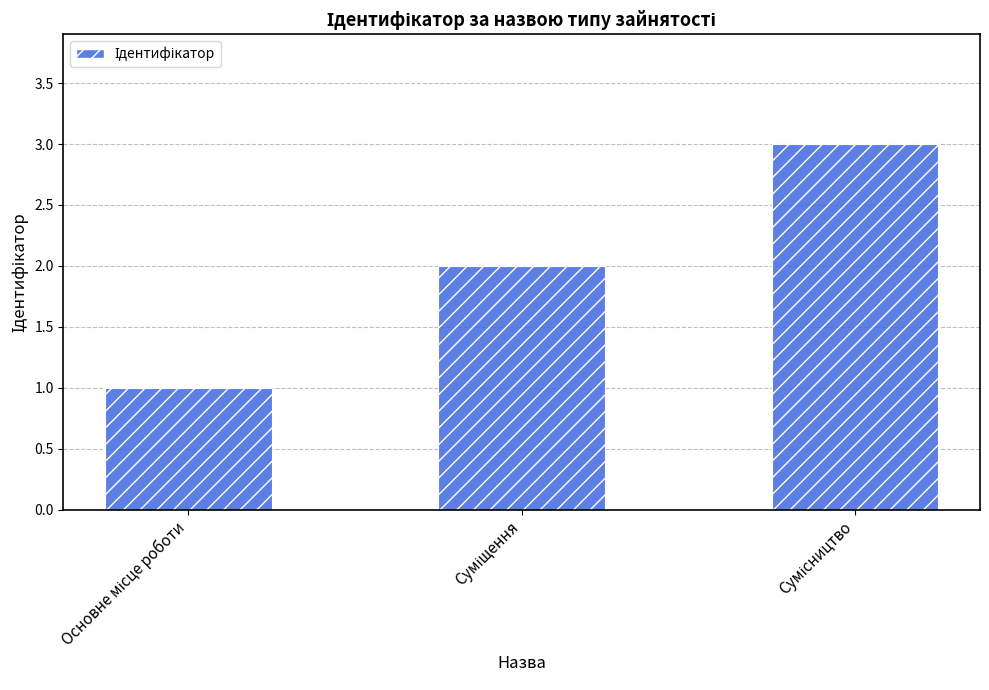

What is the greatest value displayed?

3